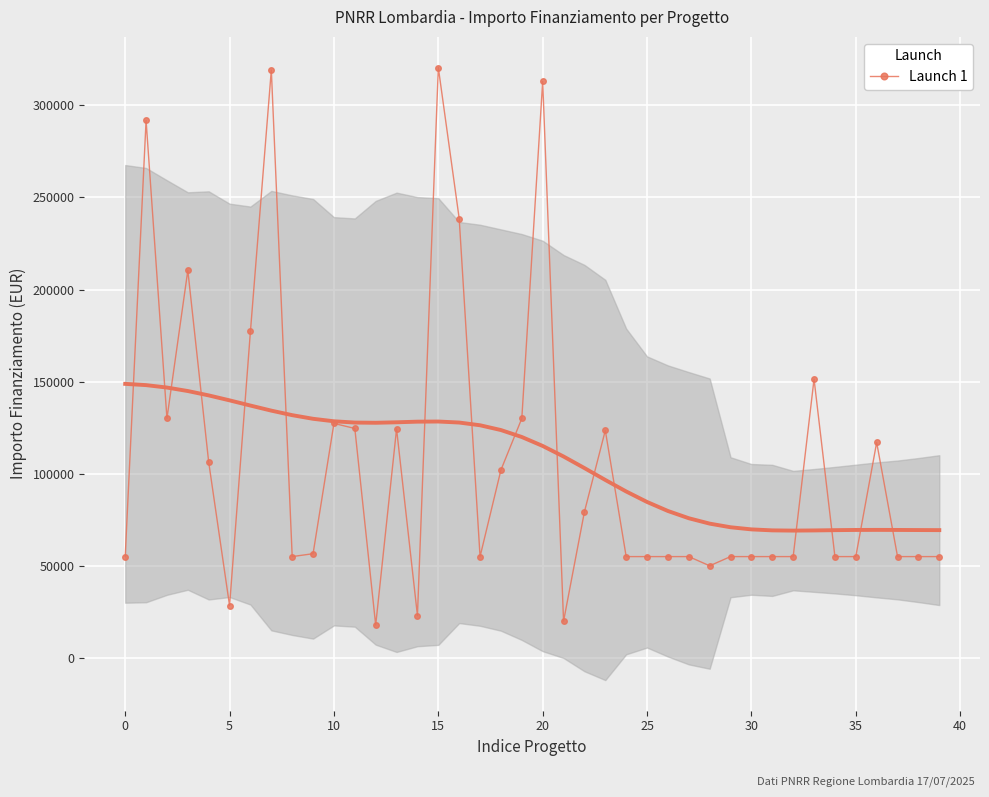

What is the label of the 2nd point from the right?

38